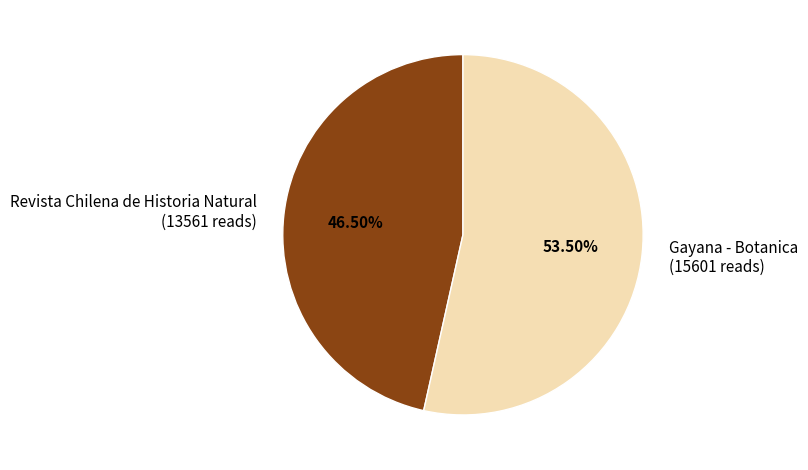

Count the number of slices in the pie.

2